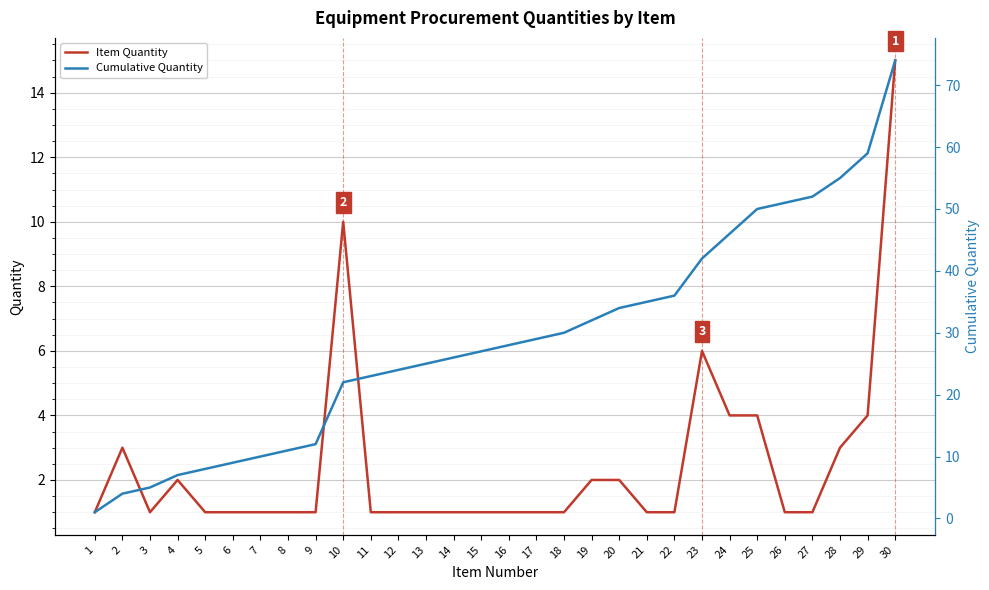

What is the smallest value displayed?

1